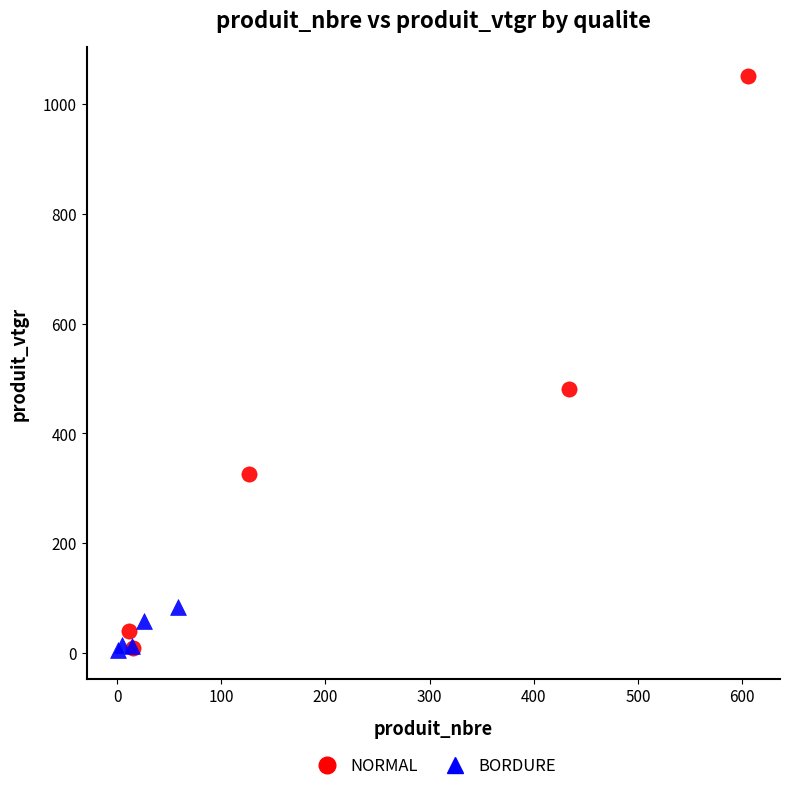

Which series has the largest Y range (max minus min)?

NORMAL